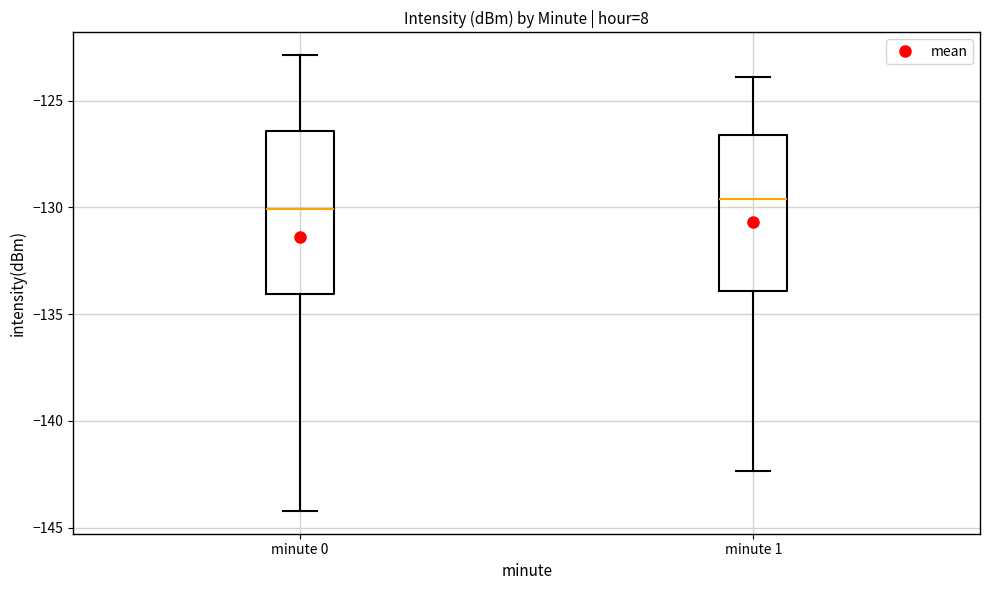

Reading left to right, transcribe this box plot: for each box, give where its median line is, the range the box spans, and where its two whiskers end, as read against the y-axis. The values are not printed on the chart, so give them approximately, as read against the axis.

minute 0: median -130.0, box -134.0 to -126.5, whiskers -144.0 to -123.0
minute 1: median -129.5, box -134.0 to -126.5, whiskers -142.5 to -124.0